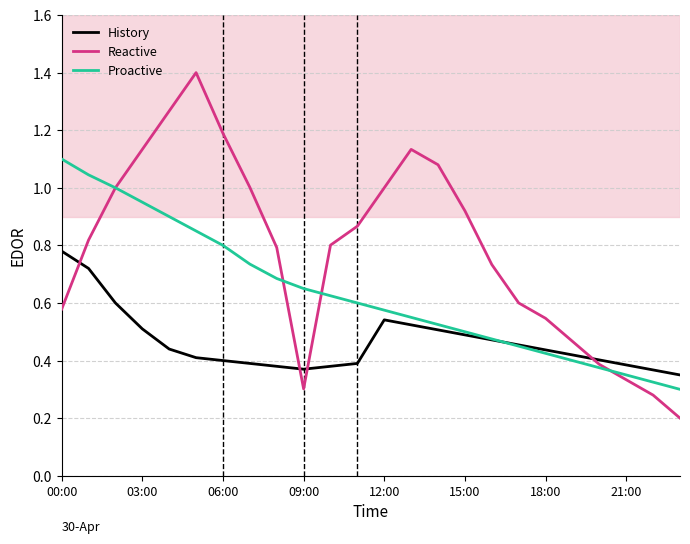

Which series has the widest spread of values?

Reactive